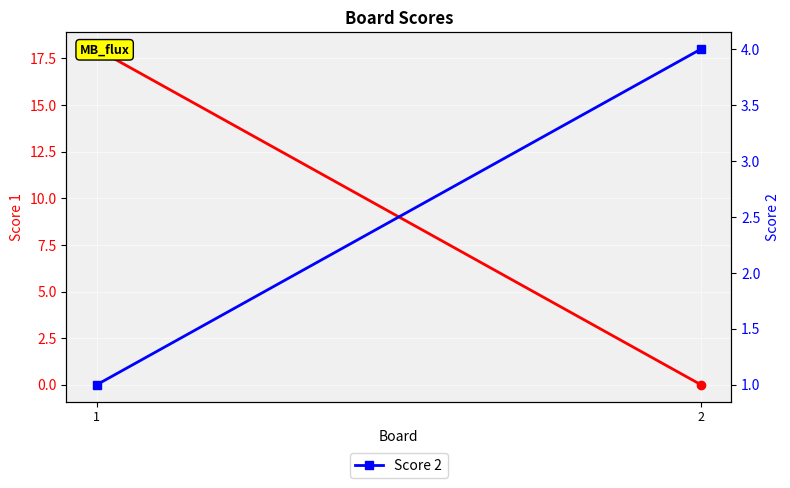

Which series has the largest total across all categories?

Score 1